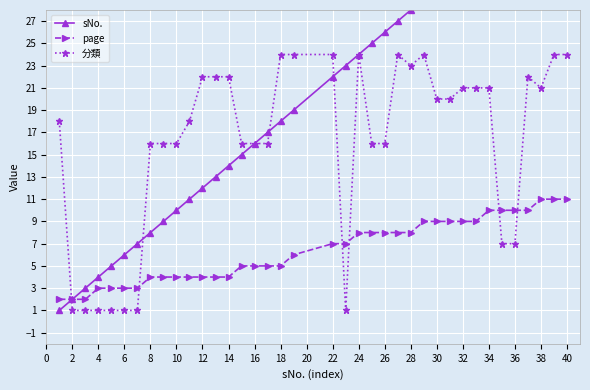

The 分類 series shows 6 at 14. True or false?

False